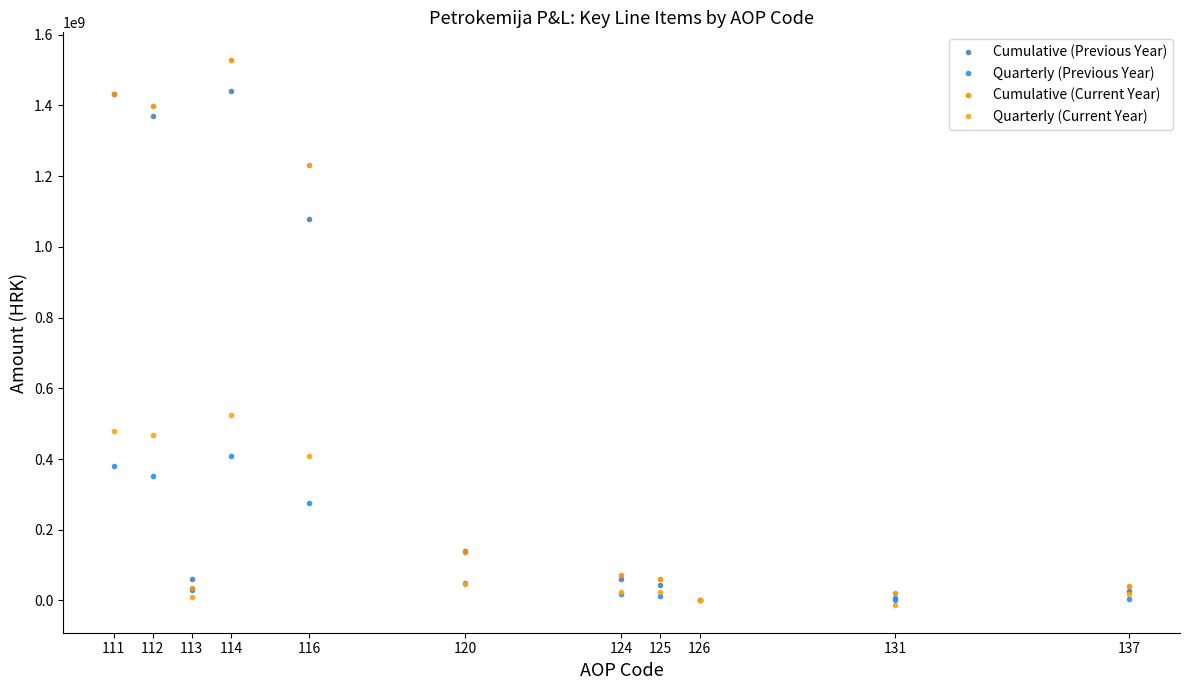

At which label is Cumulative (Previous Year) closest to 722007866?

116